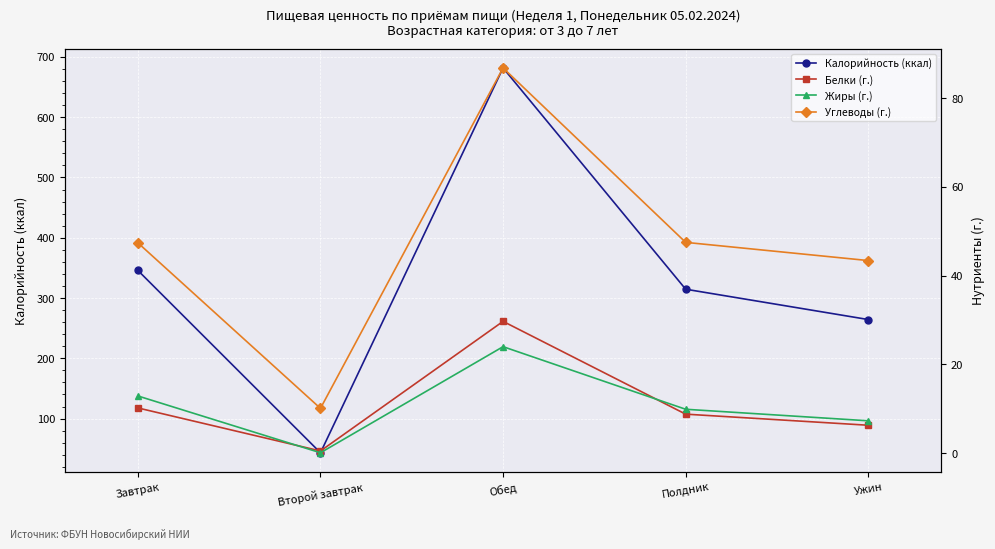

How many values in the Жиры (г.) series exceed 9?

3